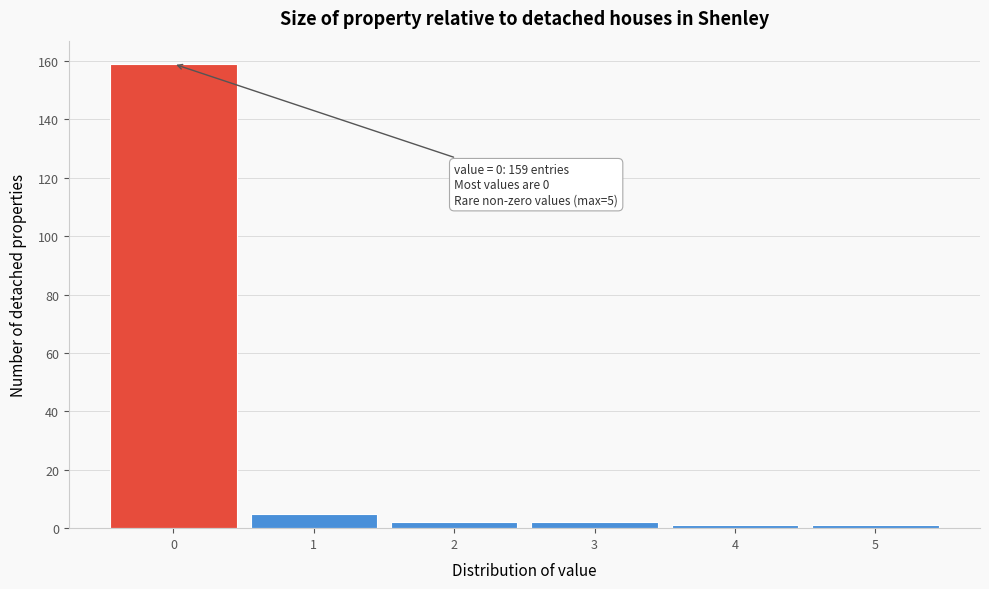

Over which range of the x-axis is the bar tallest?

-0.5 to 0.5